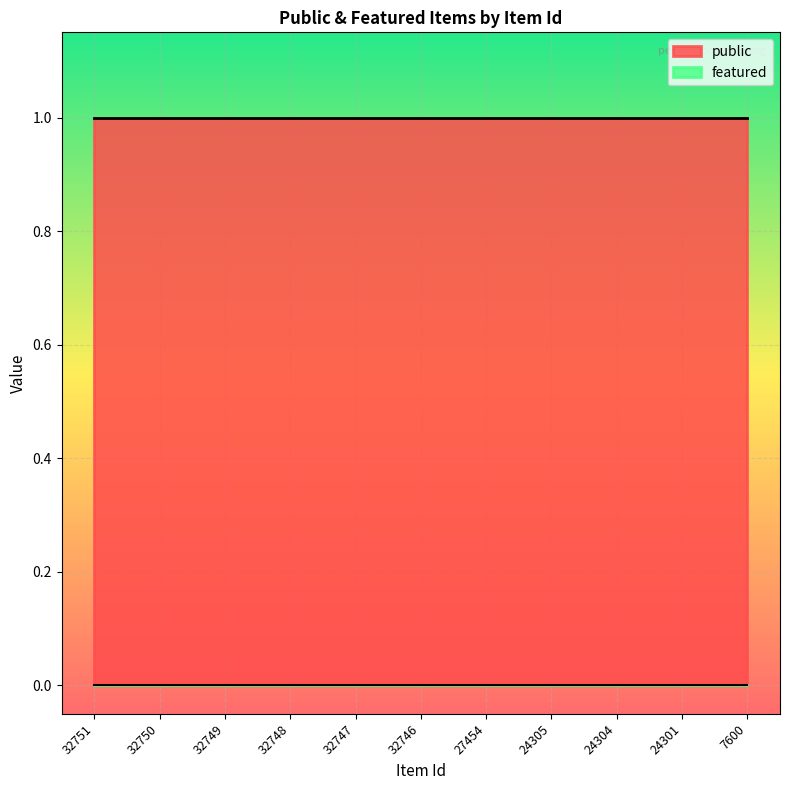

At which category is the sum across all series the highest?

32751